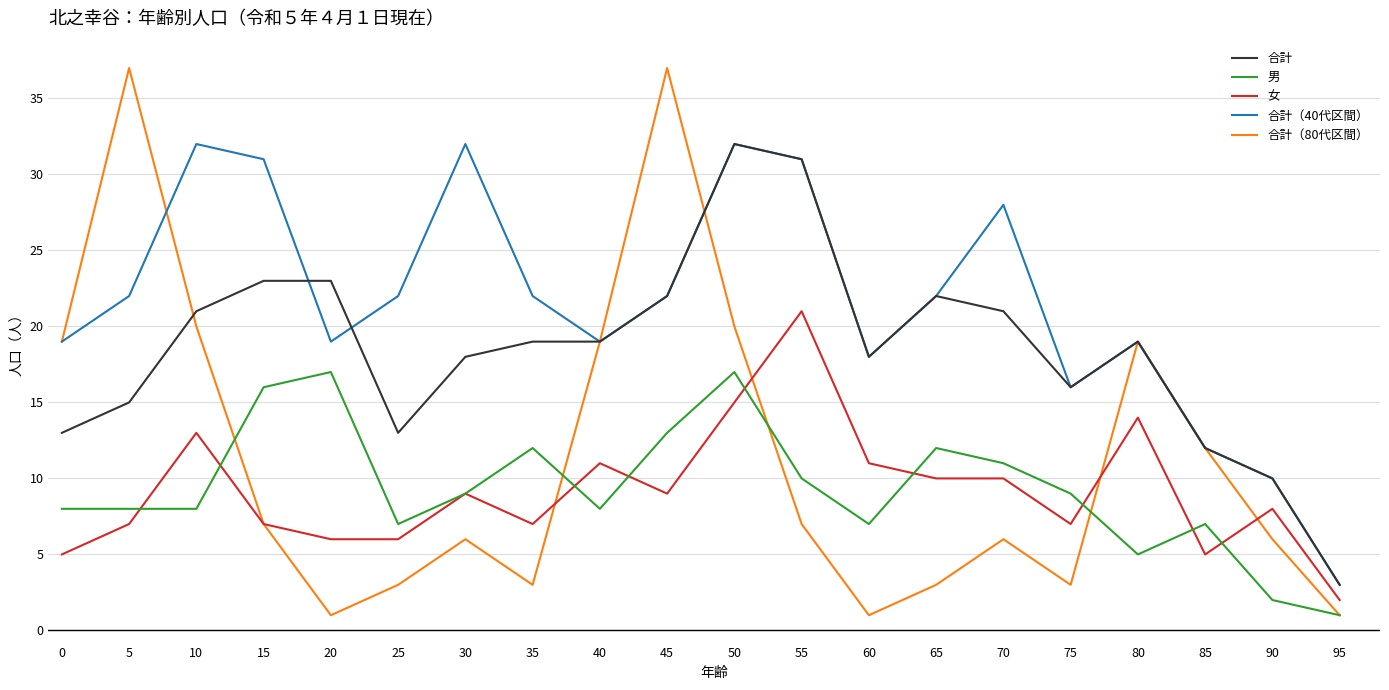

Which category has the lowest value in the 合計 series?

95